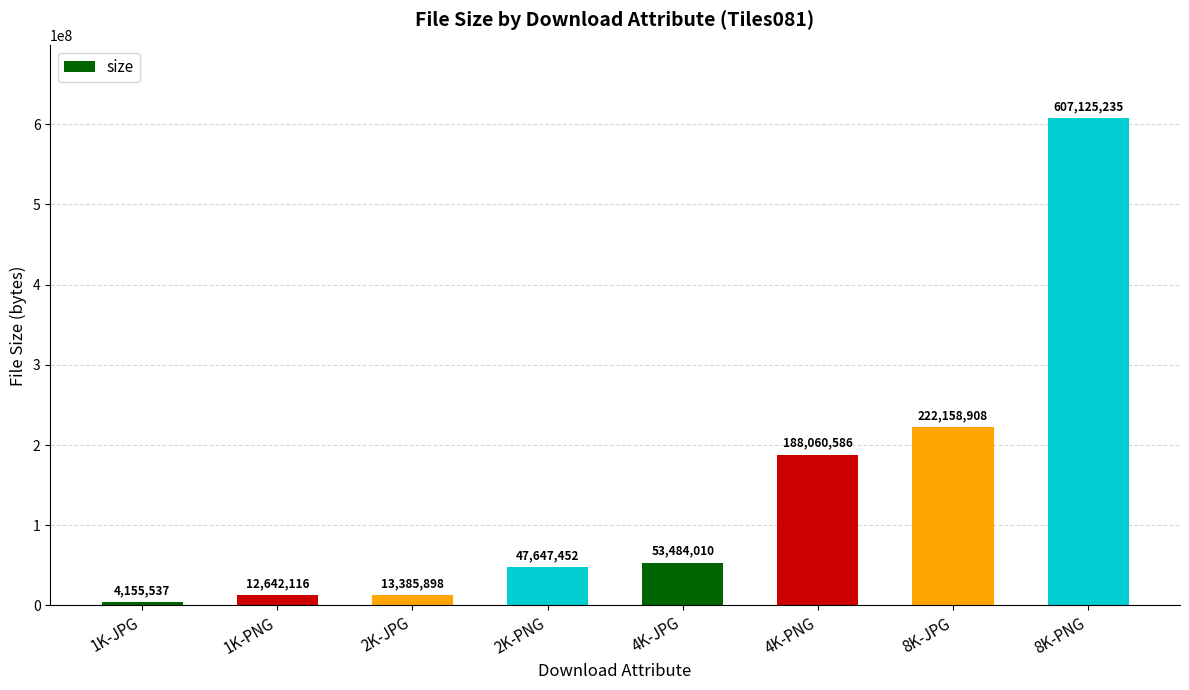

What is the smallest value displayed?

4155537